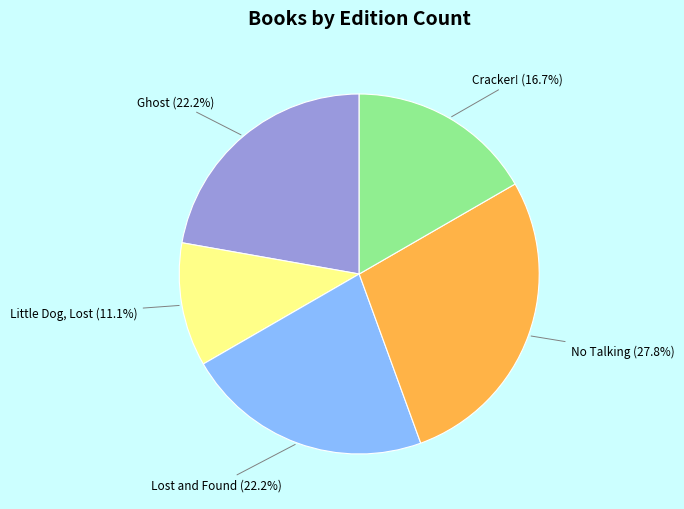

Which slice is the largest?

No Talking